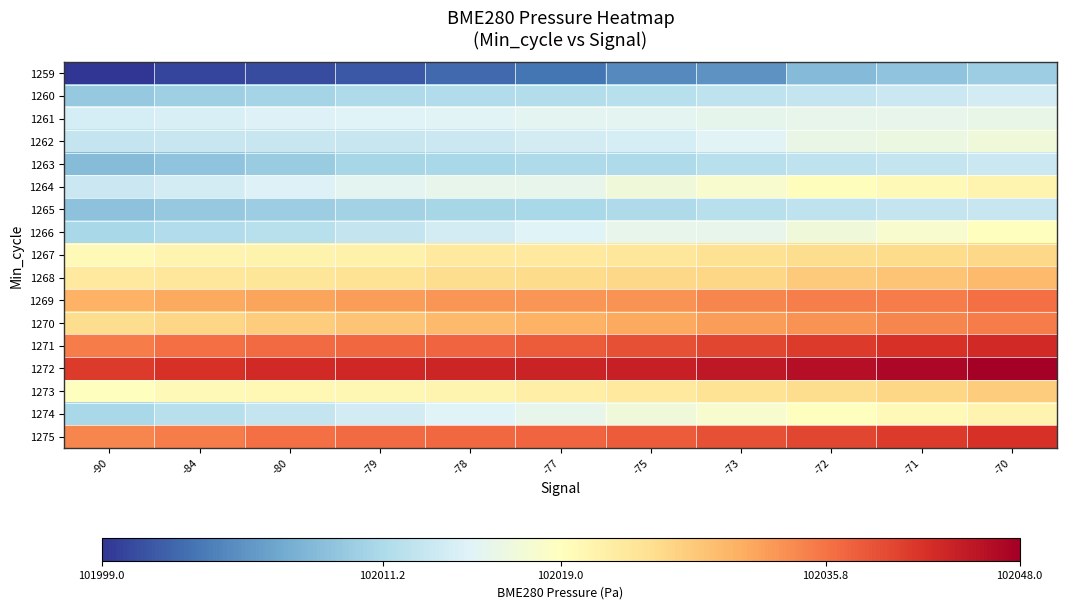

Rank the series at -90 from lowest to highest value.

1259, 1263, 1265, 1260, 1266, 1274, 1262, 1264, 1261, 1273, 1267, 1268, 1270, 1269, 1275, 1271, 1272